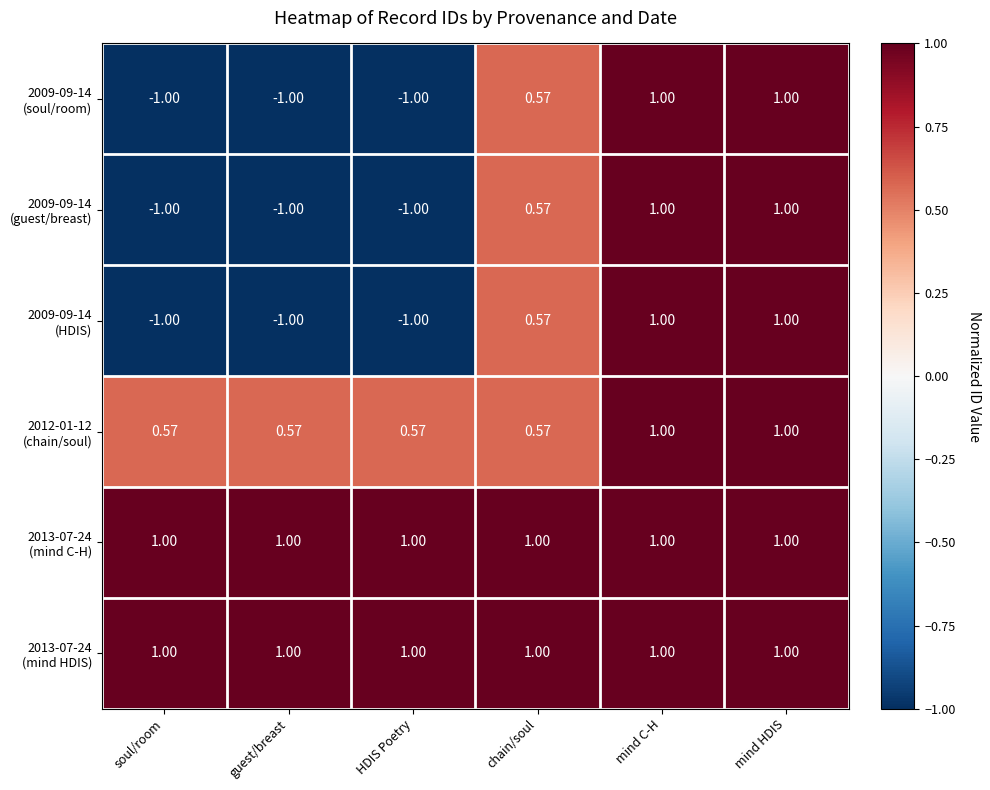

Which has a higher value, chain/soul or soul/room?

chain/soul